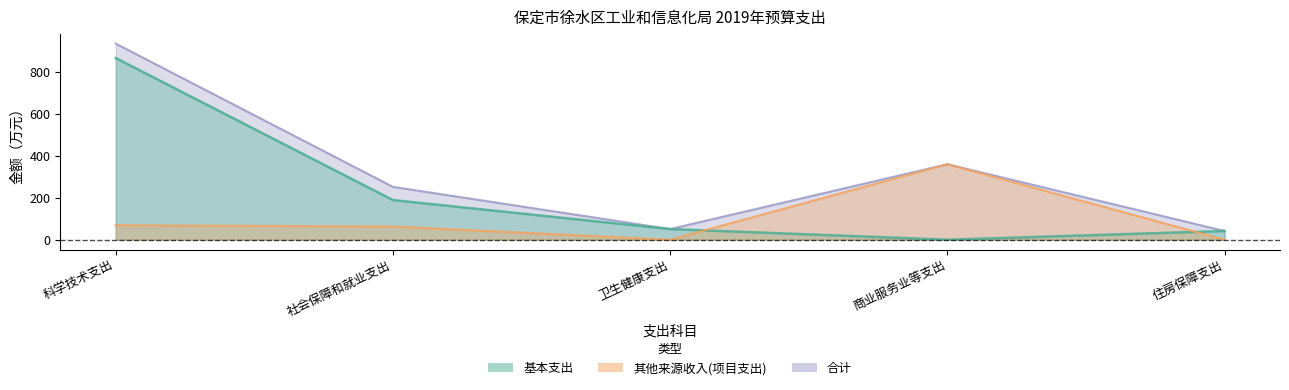

Reading right to left, what are all the values shown in this chart?

基本支出: 住房保障支出=41.6	商业服务业等支出=0.0	卫生健康支出=50.8	社会保障和就业支出=189.1	科学技术支出=866.6
其他来源收入(项目支出): 住房保障支出=0.0	商业服务业等支出=360.0	卫生健康支出=0.0	社会保障和就业支出=63.0	科学技术支出=68.7
合计: 住房保障支出=41.6	商业服务业等支出=360.0	卫生健康支出=50.8	社会保障和就业支出=252.1	科学技术支出=935.3